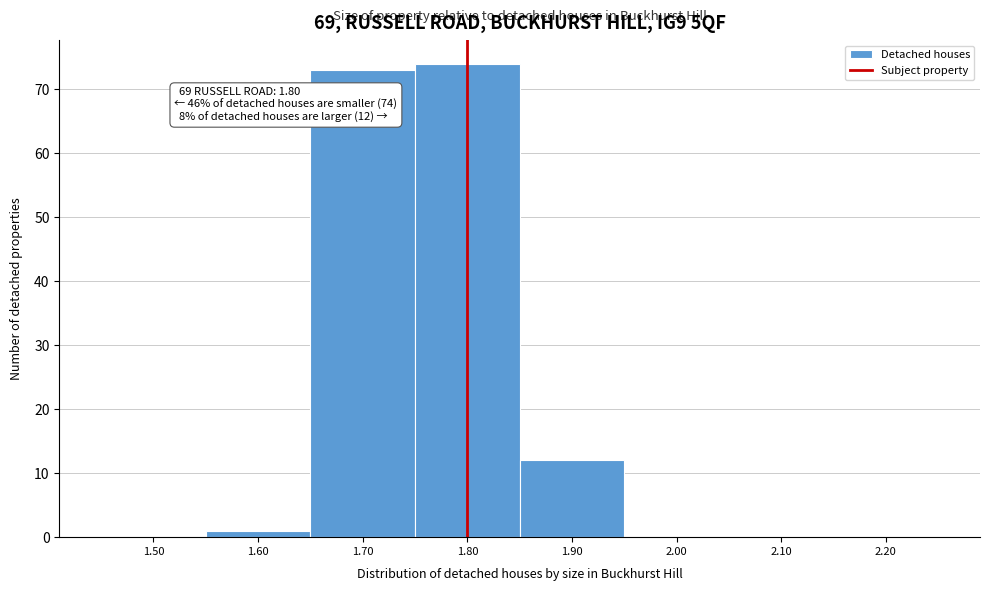

Which range on the x-axis has the tallest bar?

1.75 to 1.85